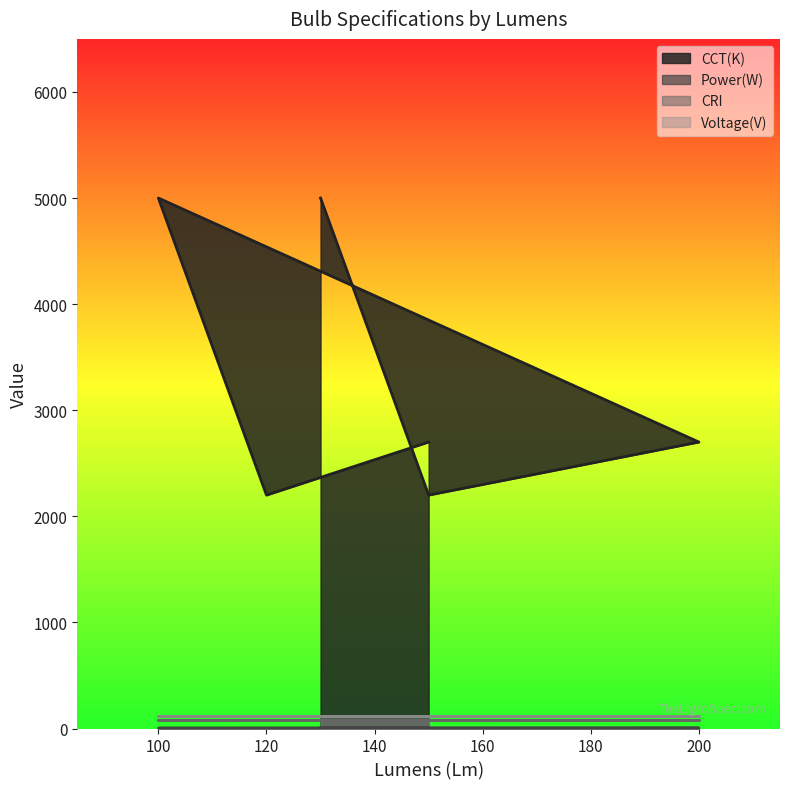

Where is the first local minimum for CCT(K)?

120